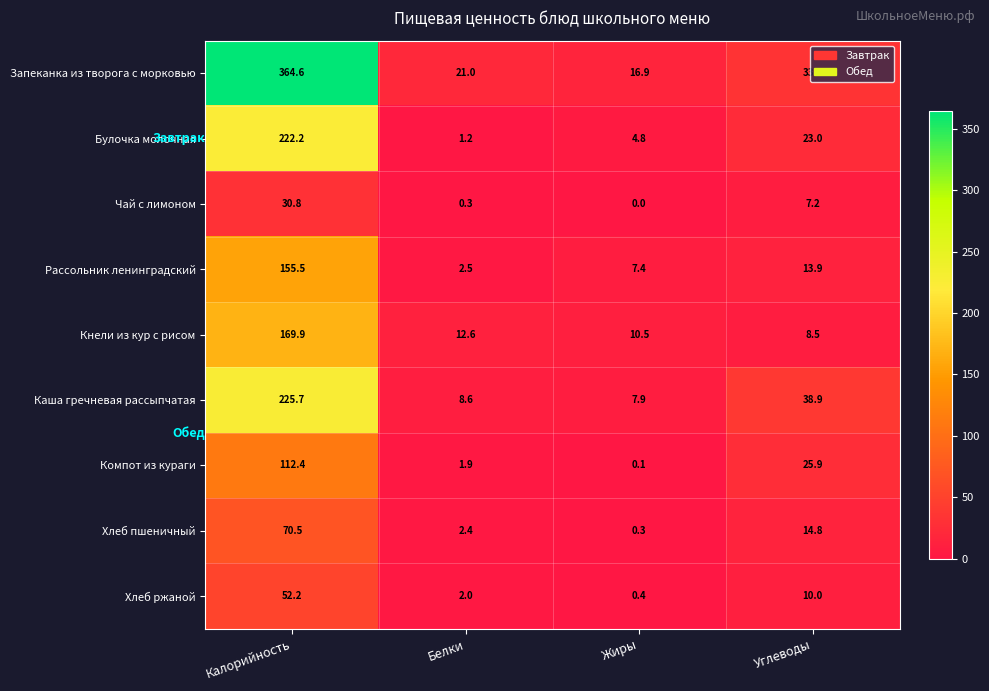

Which series changed the most between Жиры and Углеводы?

Каша гречневая рассыпчатая